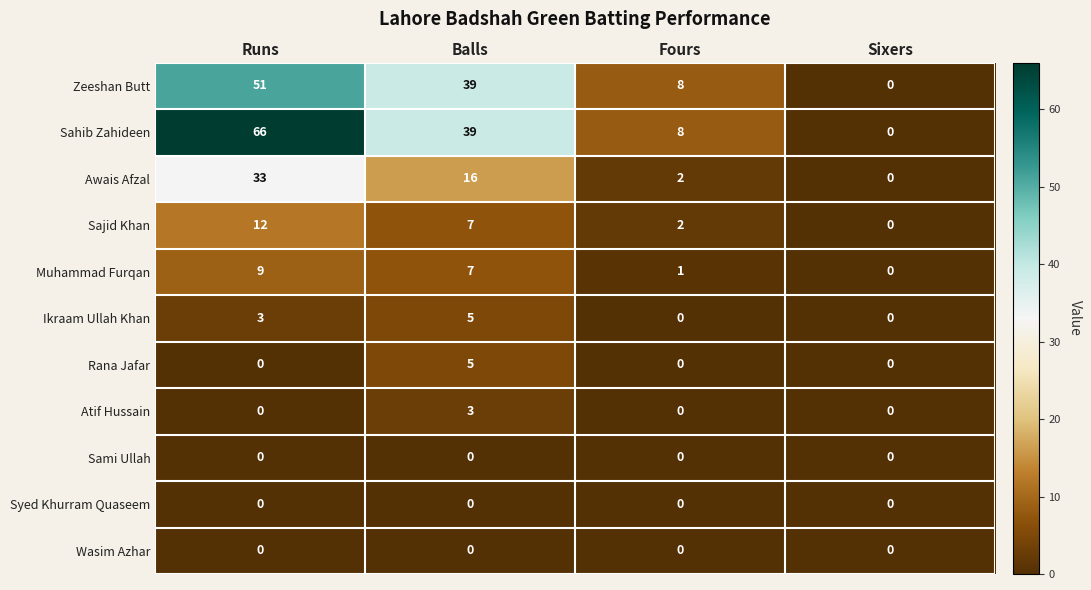

The Sami Ullah series shows 0 at Fours. True or false?

True